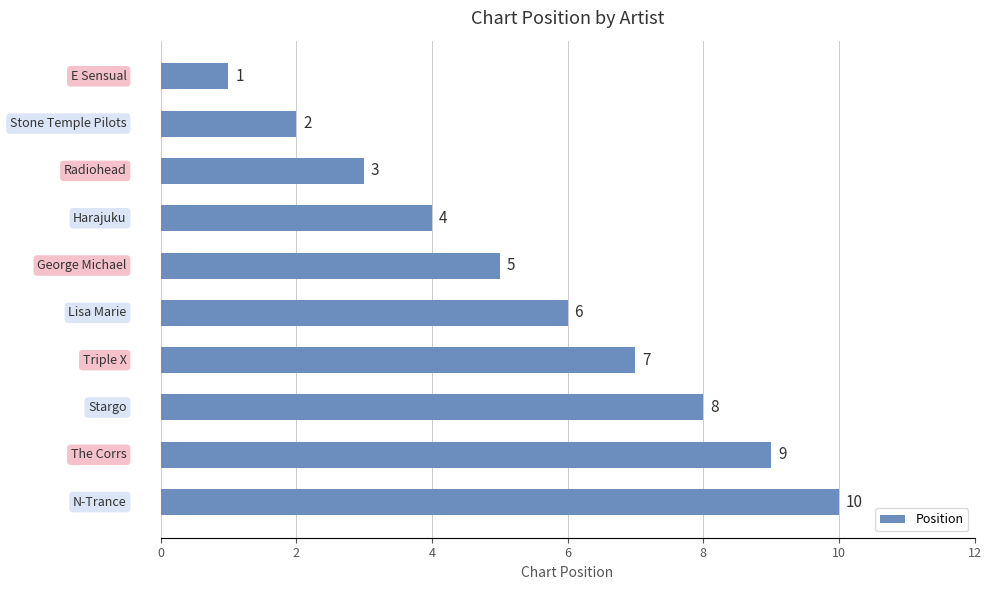

How many values are between 3 and 8?

6